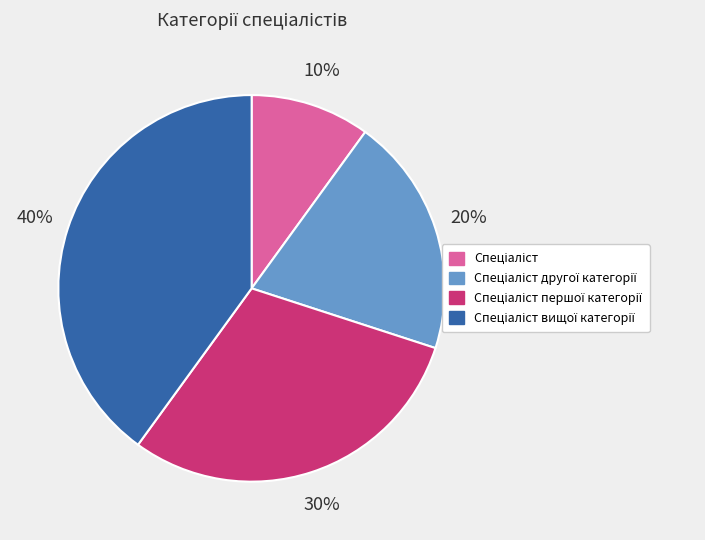

To the nearest percent, what is the difference between the largest and smallest slice percentages?

30%